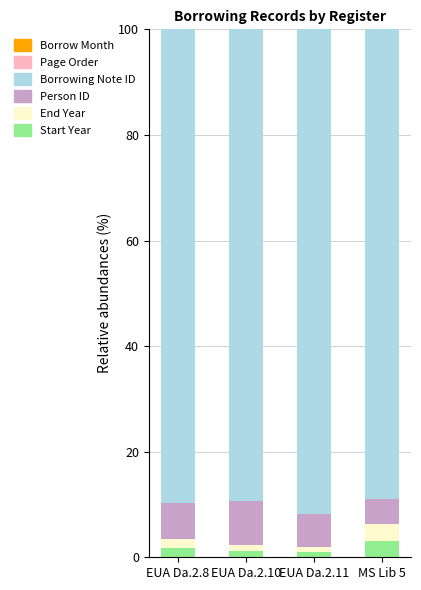

Are the bars horizontal?

No